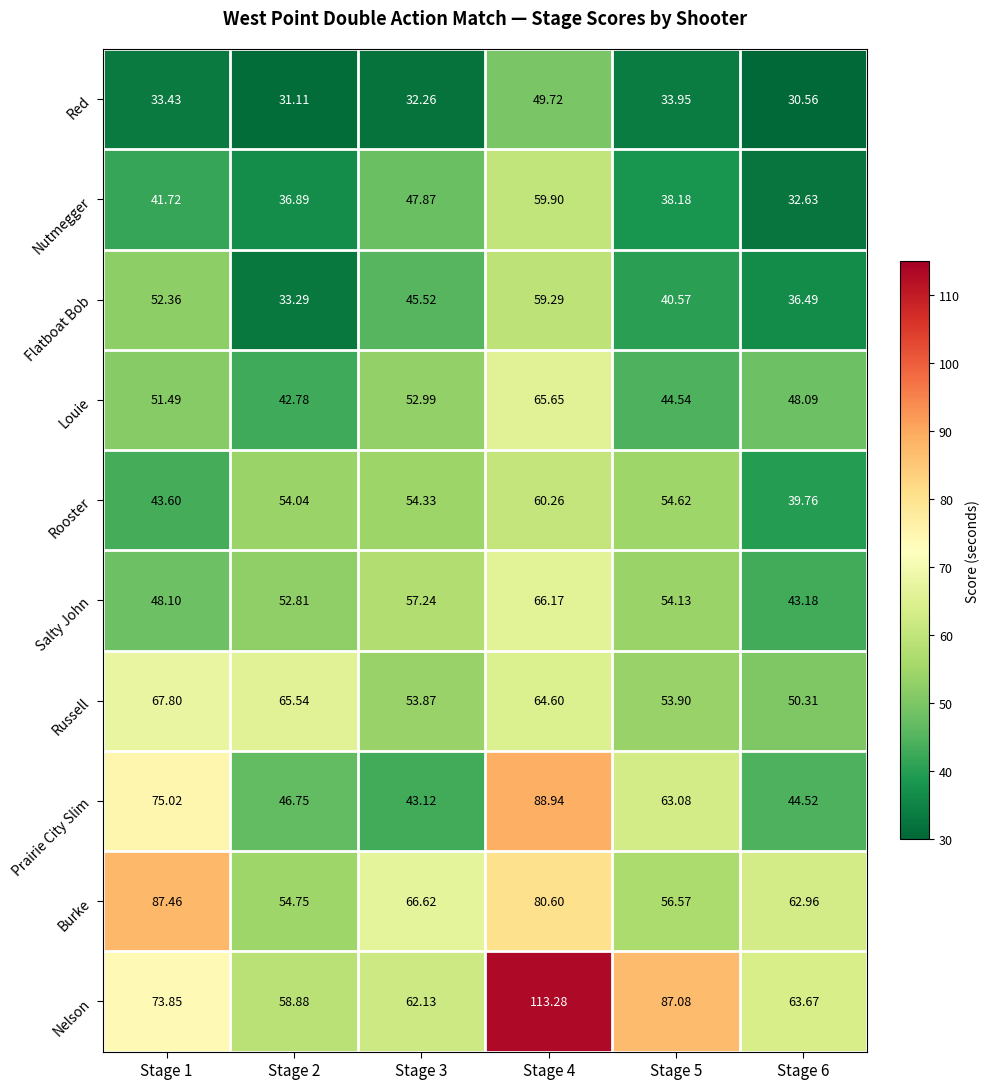

List the series in order of their peak value, highest first.

Nelson, Prairie City Slim, Burke, Russell, Salty John, Louie, Rooster, Nutmegger, Flatboat Bob, Red